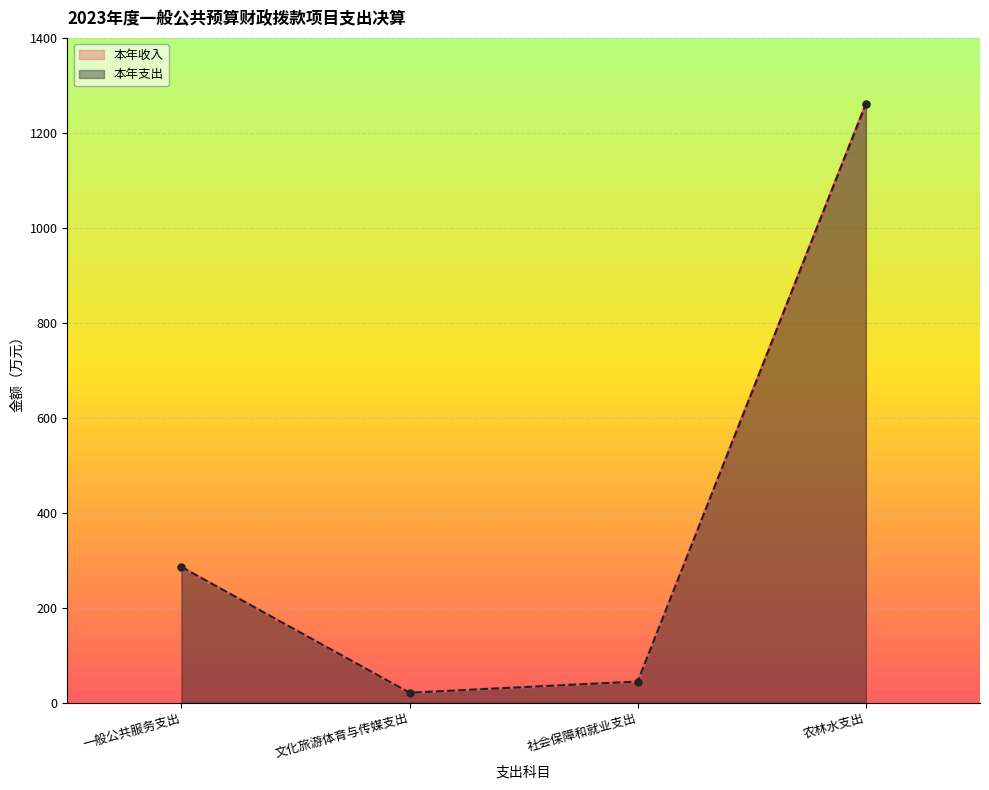

Reading right to left, extract all data points from this chart.

本年收入: 农林水支出=1260.8	社会保障和就业支出=44.4	文化旅游体育与传媒支出=20.7	一般公共服务支出=285.5
本年支出: 农林水支出=1260.8	社会保障和就业支出=44.4	文化旅游体育与传媒支出=20.7	一般公共服务支出=285.5